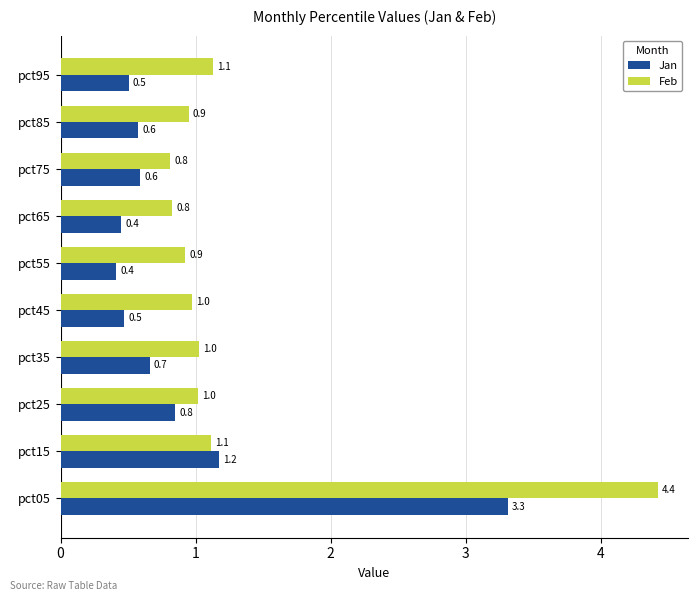

What is the sum of all Feb values?

13.2